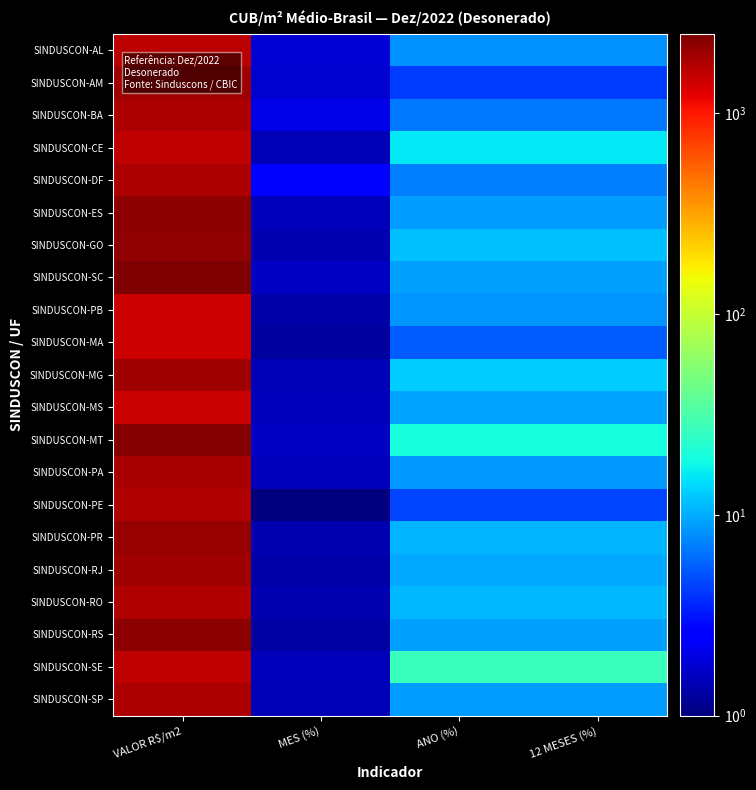

Reading left to right, transcribe all the data shown in this chart.

SINDUSCON-AL: VALOR R$/m2=1616.1	MES (%)=1.8	ANO (%)=8.0	12 MESES (%)=8.0
SINDUSCON-AM: VALOR R$/m2=1952.2	MES (%)=1.8	ANO (%)=4.3	12 MESES (%)=4.3
SINDUSCON-BA: VALOR R$/m2=1810.2	MES (%)=2.0	ANO (%)=6.8	12 MESES (%)=6.8
SINDUSCON-CE: VALOR R$/m2=1588.4	MES (%)=1.5	ANO (%)=16.0	12 MESES (%)=16.0
SINDUSCON-DF: VALOR R$/m2=1798.4	MES (%)=2.4	ANO (%)=7.2	12 MESES (%)=7.2
SINDUSCON-ES: VALOR R$/m2=2234.6	MES (%)=1.5	ANO (%)=9.0	12 MESES (%)=9.0
SINDUSCON-GO: VALOR R$/m2=2165.2	MES (%)=1.4	ANO (%)=11.6	12 MESES (%)=11.6
SINDUSCON-SC: VALOR R$/m2=2476.4	MES (%)=1.6	ANO (%)=9.1	12 MESES (%)=9.1
SINDUSCON-PB: VALOR R$/m2=1470.6	MES (%)=1.3	ANO (%)=8.2	12 MESES (%)=8.2
SINDUSCON-MA: VALOR R$/m2=1439.0	MES (%)=1.3	ANO (%)=5.5	12 MESES (%)=5.5
SINDUSCON-MG: VALOR R$/m2=1981.3	MES (%)=1.5	ANO (%)=12.8	12 MESES (%)=12.8
SINDUSCON-MS: VALOR R$/m2=1510.4	MES (%)=1.5	ANO (%)=9.4	12 MESES (%)=9.4
SINDUSCON-MT: VALOR R$/m2=2381.2	MES (%)=1.6	ANO (%)=19.8	12 MESES (%)=19.8
SINDUSCON-PA: VALOR R$/m2=1829.1	MES (%)=1.5	ANO (%)=8.7	12 MESES (%)=8.7
SINDUSCON-PE: VALOR R$/m2=1748.1	MES (%)=1.0	ANO (%)=4.6	12 MESES (%)=4.6
SINDUSCON-PR: VALOR R$/m2=2066.5	MES (%)=1.4	ANO (%)=10.8	12 MESES (%)=10.8
SINDUSCON-RJ: VALOR R$/m2=1981.8	MES (%)=1.3	ANO (%)=9.7	12 MESES (%)=9.7
SINDUSCON-RO: VALOR R$/m2=1757.4	MES (%)=1.4	ANO (%)=11.1	12 MESES (%)=11.1
SINDUSCON-RS: VALOR R$/m2=2235.2	MES (%)=1.3	ANO (%)=9.1	12 MESES (%)=9.1
SINDUSCON-SE: VALOR R$/m2=1599.2	MES (%)=1.5	ANO (%)=26.6	12 MESES (%)=26.6
SINDUSCON-SP: VALOR R$/m2=1788.2	MES (%)=1.5	ANO (%)=9.0	12 MESES (%)=9.0